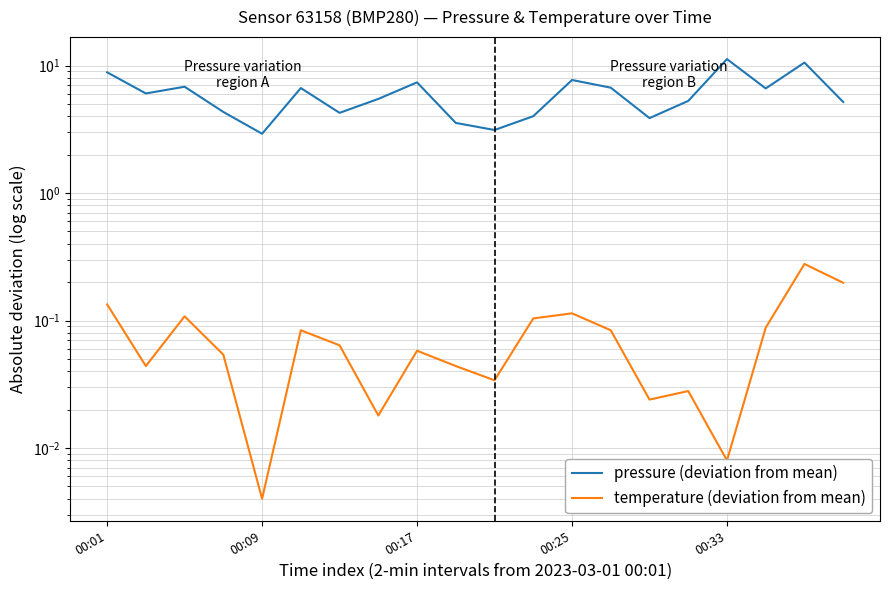

List the series in order of their peak value, highest first.

pressure (deviation from mean), temperature (deviation from mean)